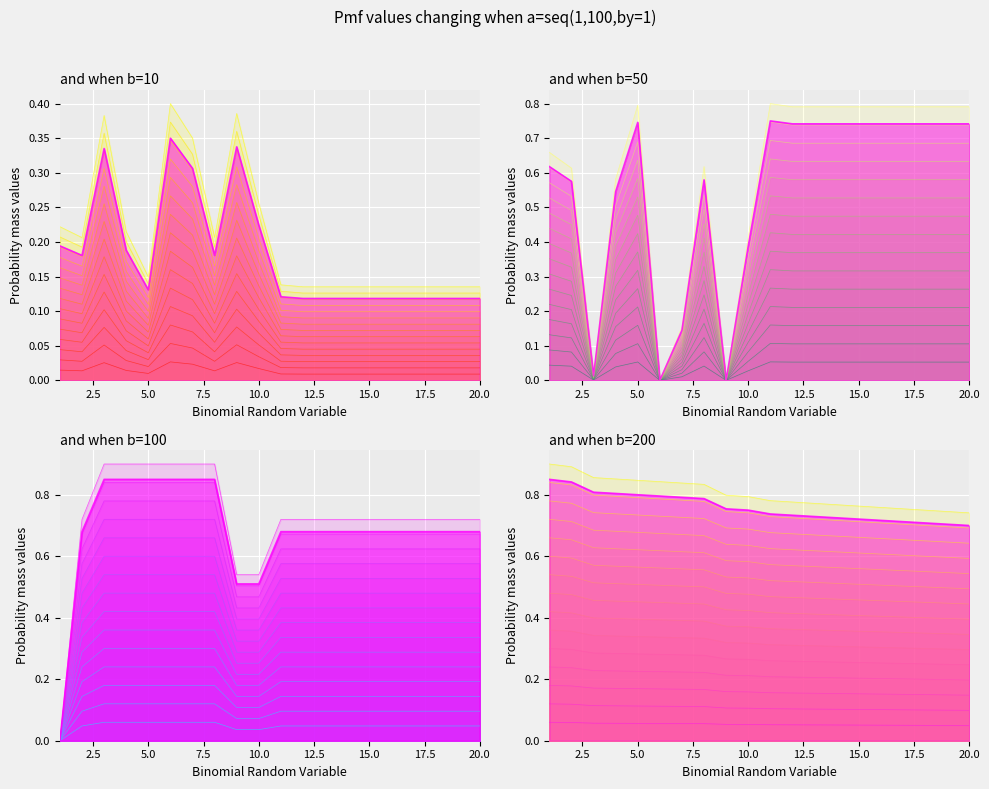

How many distinct data groups are displayed?

4